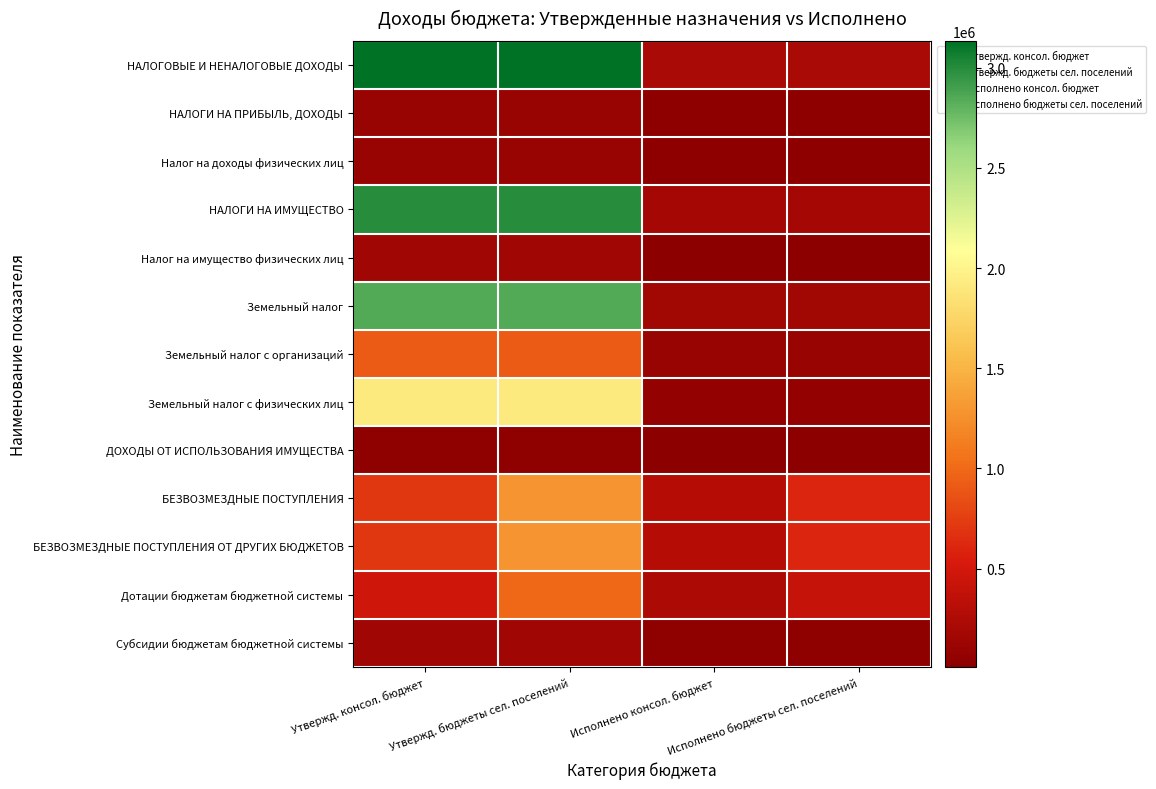

At which category does the chart reach its minimum across all series?

Исполнено консол. бюджет